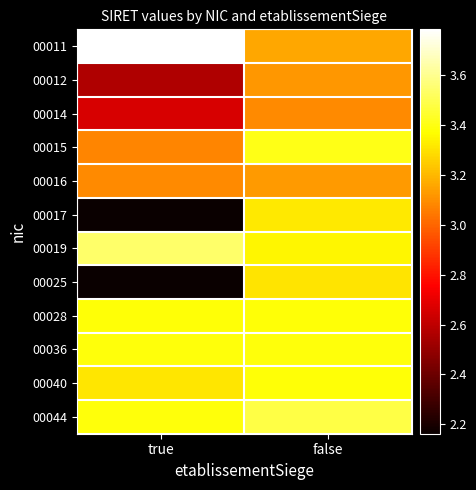

Reading left to right, transcribe all the data shown in this chart.

00011: true=37851794000011	false=31592697200011
00012: true=25620196300012	false=31214925500019
00014: true=26620212600014	false=30920248900014
00015: true=30753272100015	false=34081211400015
00016: true=30919844800016	false=31274109300016
00017: true=21620212700017	false=33221866800017
00019: true=35379895200019	false=33489337700013
00025: true=21620212700025	false=33063268800025
00028: true=33811756700028	false=33811756700036
00036: true=33920175800044	false=33920175800036
00040: true=33152677200040	false=33811756700036
00044: true=33920175800044	false=34867679200016